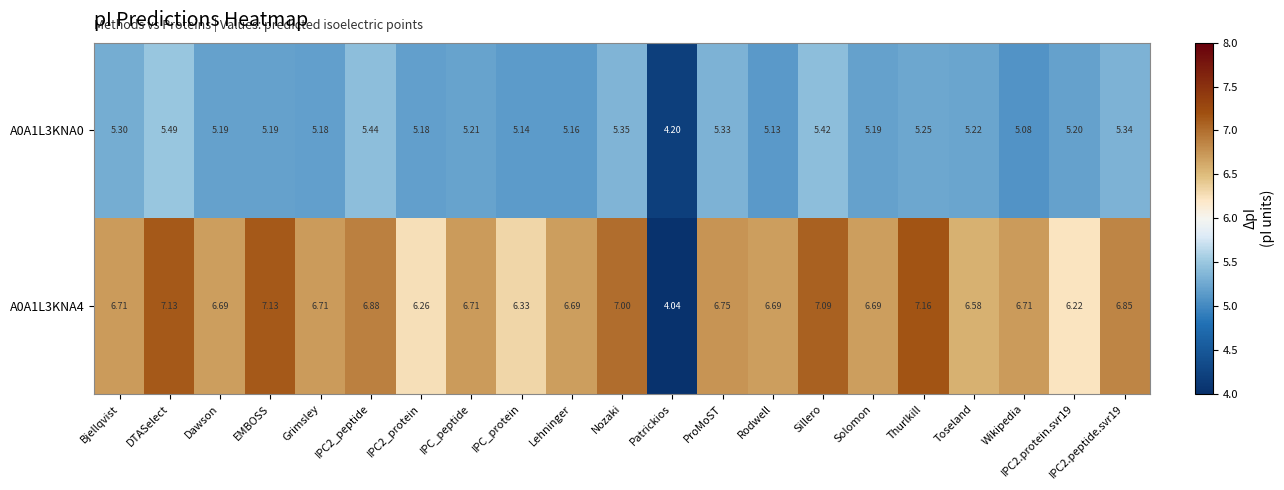

What is the difference between the highest and lowest values at Toseland?

1.4